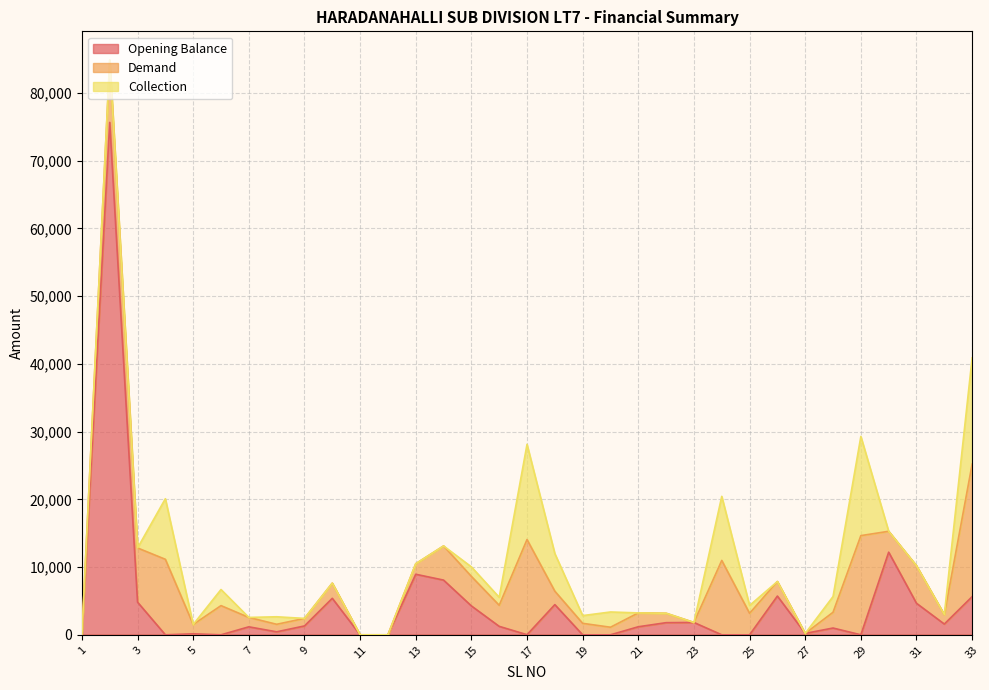

What is the maximum value for Opening Balance?

75645